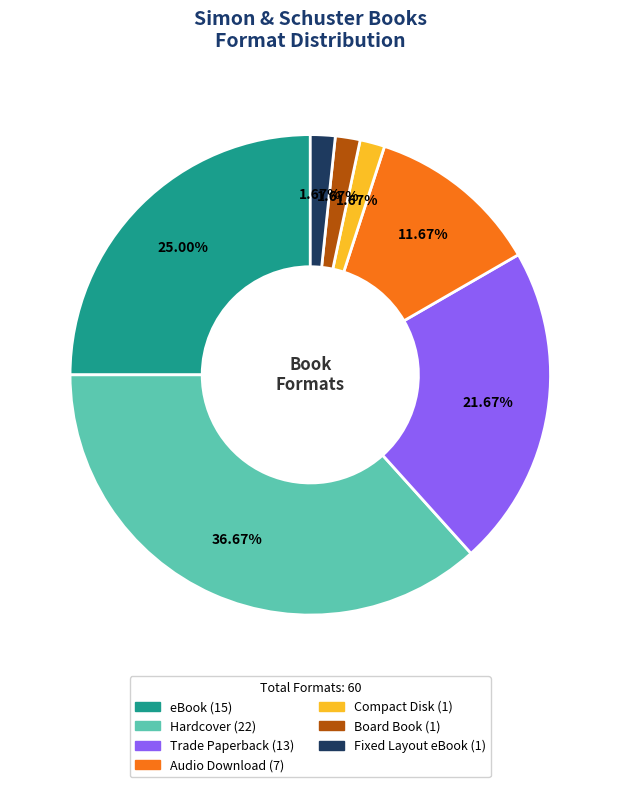

Is there any slice that represents more than half of the pie?

No